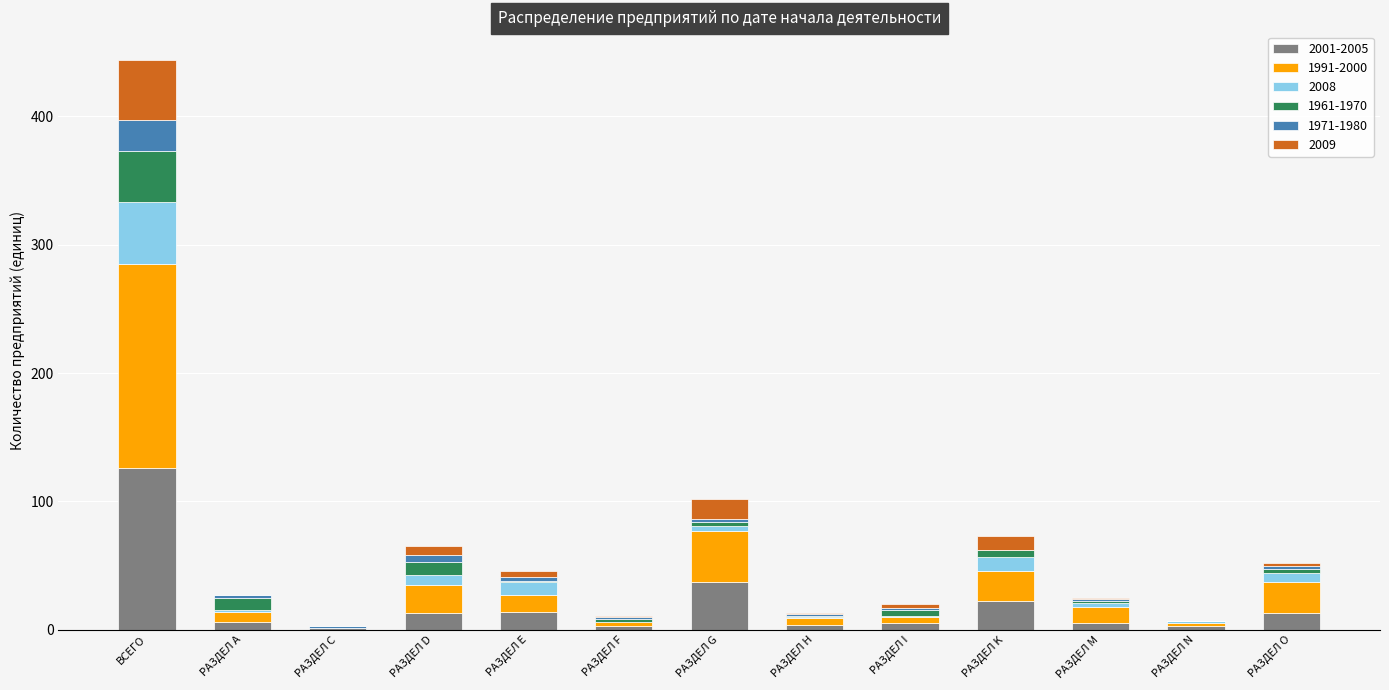

Is it true that 2001-2005 equals 13 at РАЗДЕЛ O?

True